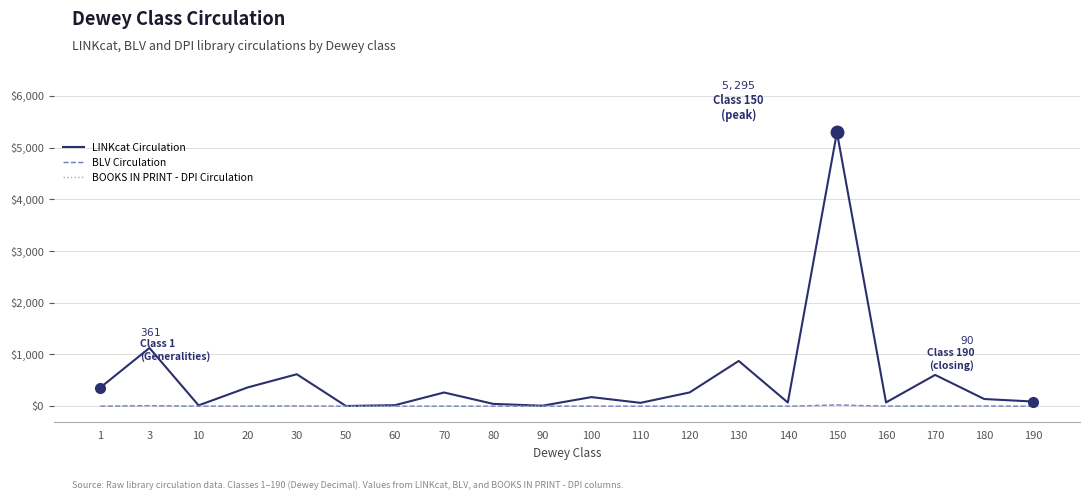

Which series has the largest range (max minus min)?

LINKcat Circulation